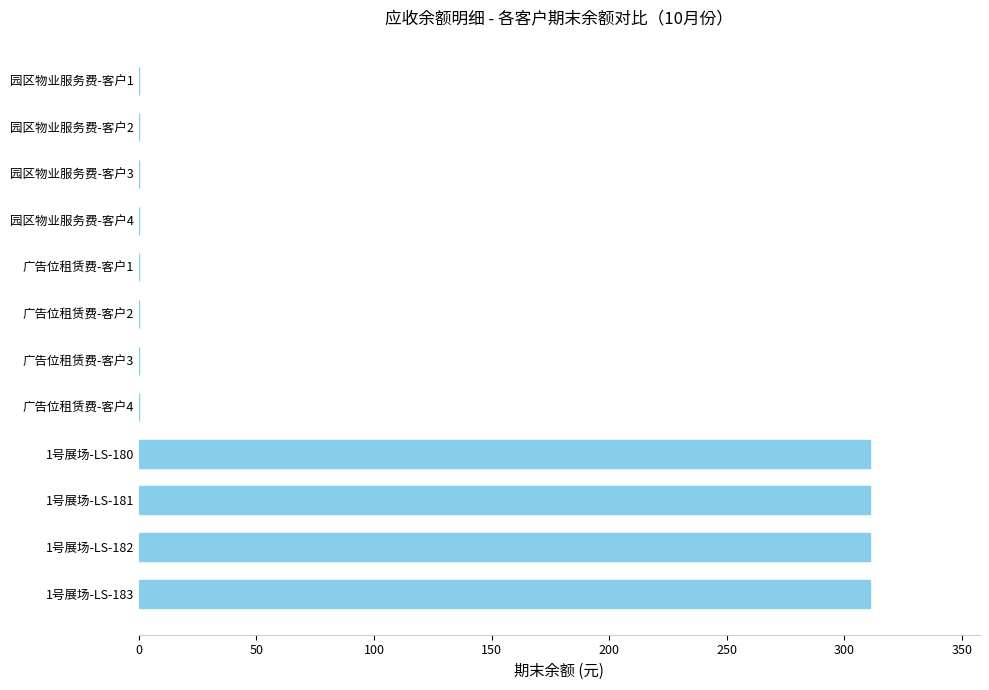

How many data points does each series have?

12